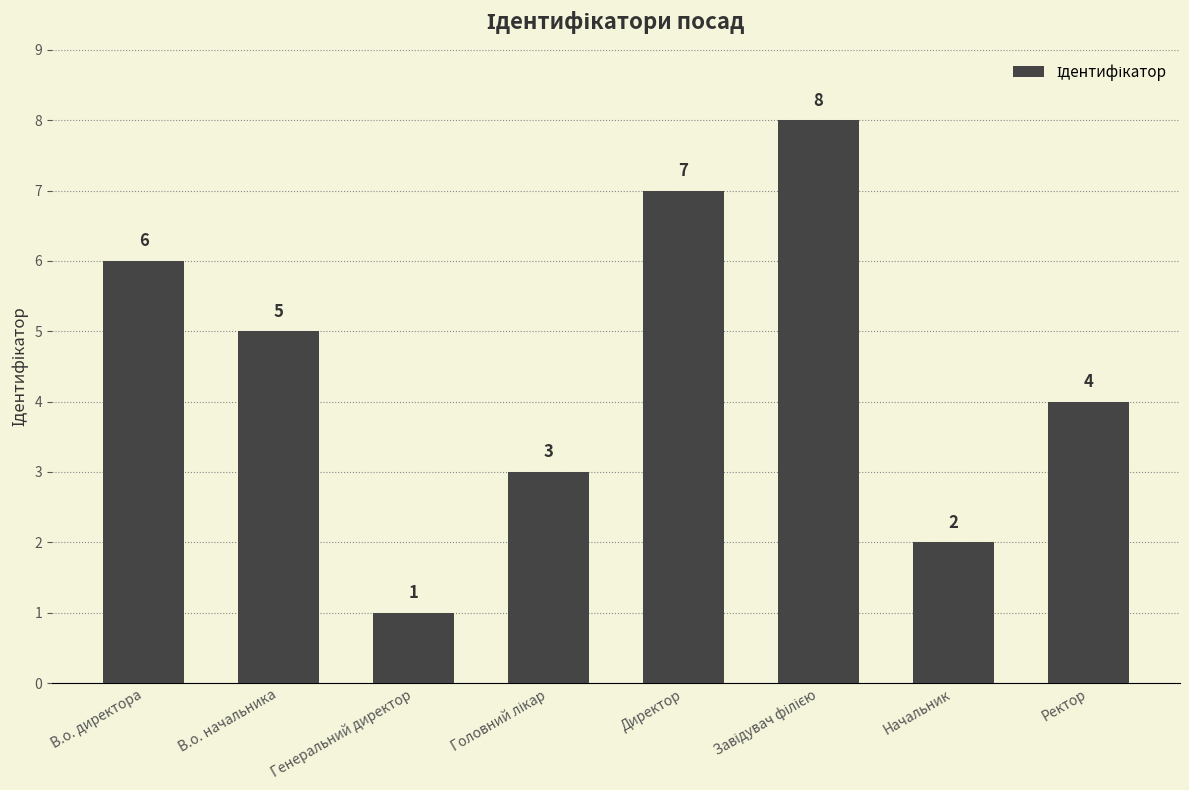

What is the sum of all values?

36